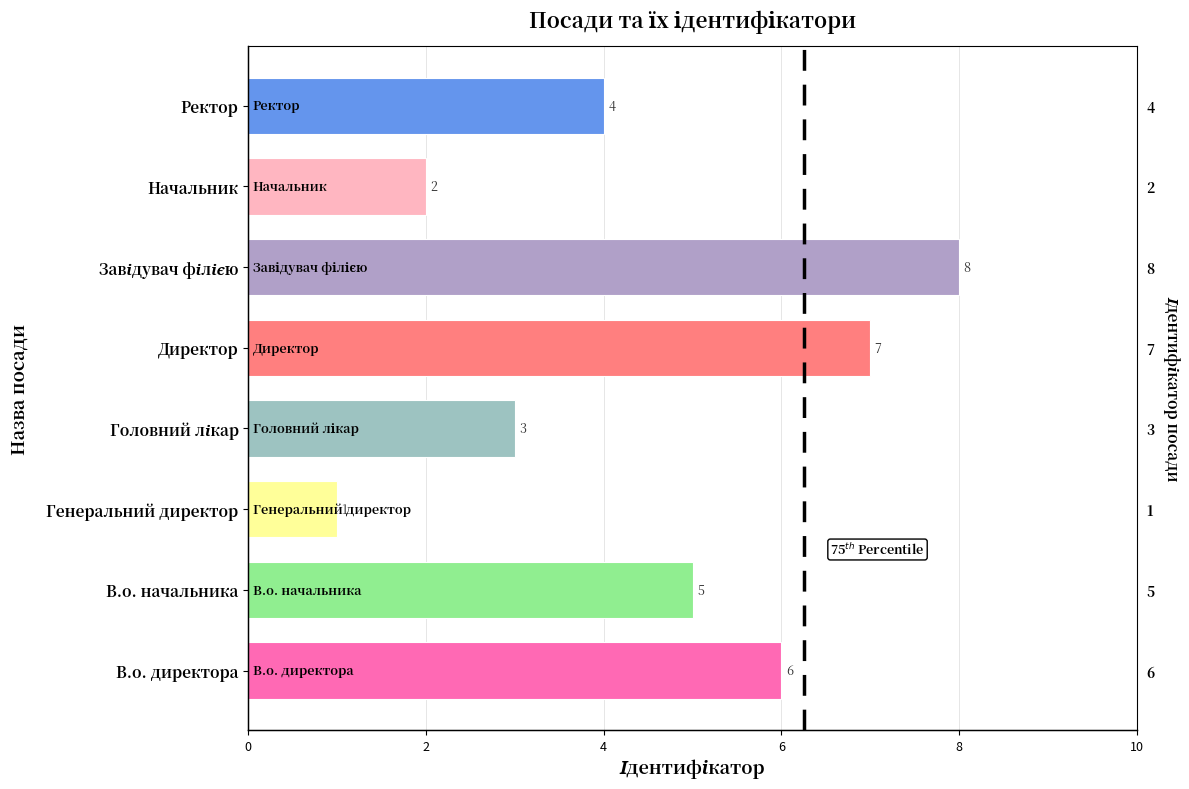

What is the difference between the values at Головний лікар and Директор?

4